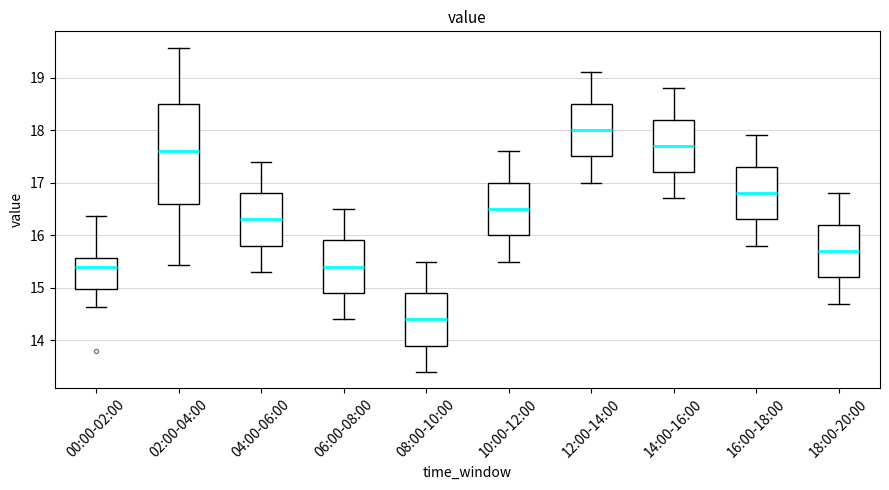

Reading left to right, read every box against the y-axis: the position of its median line, the range the box covers, and the ends of its whiskers. The values are not printed on the chart, so give them approximately, as read against the axis.

00:00-02:00: median 15.4, box 15.0 to 15.6, whiskers 14.6 to 16.4
02:00-04:00: median 17.6, box 16.6 to 18.5, whiskers 15.4 to 19.6
04:00-06:00: median 16.3, box 15.8 to 16.8, whiskers 15.3 to 17.4
06:00-08:00: median 15.4, box 14.9 to 15.9, whiskers 14.4 to 16.5
08:00-10:00: median 14.4, box 13.9 to 14.9, whiskers 13.4 to 15.5
10:00-12:00: median 16.5, box 16.0 to 17.0, whiskers 15.5 to 17.6
12:00-14:00: median 18.0, box 17.5 to 18.5, whiskers 17.0 to 19.1
14:00-16:00: median 17.7, box 17.2 to 18.2, whiskers 16.7 to 18.8
16:00-18:00: median 16.8, box 16.3 to 17.3, whiskers 15.8 to 17.9
18:00-20:00: median 15.7, box 15.2 to 16.2, whiskers 14.7 to 16.8